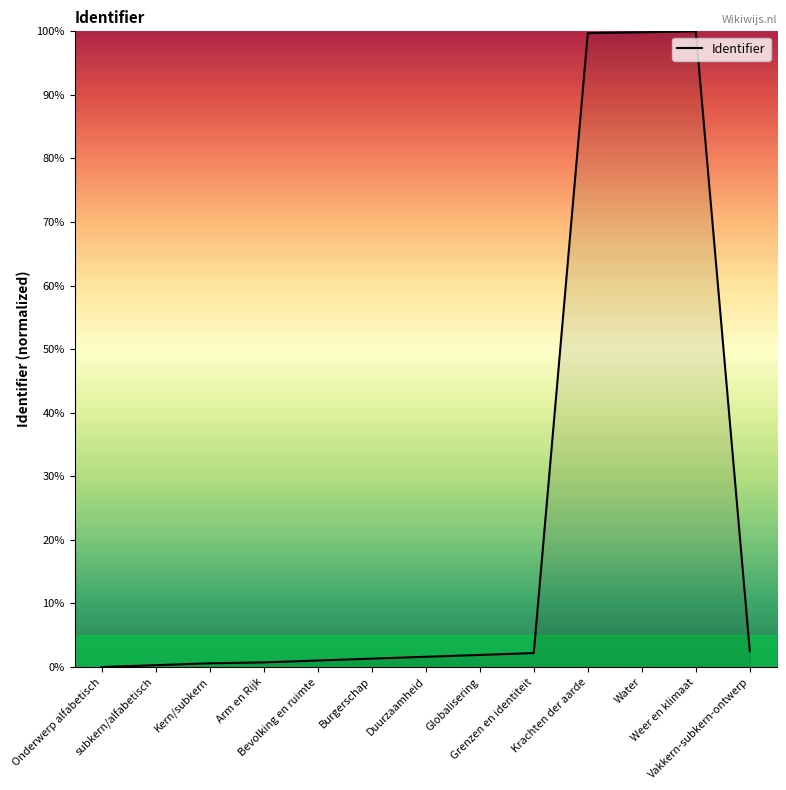

What is the maximum value shown in the chart?

100.0